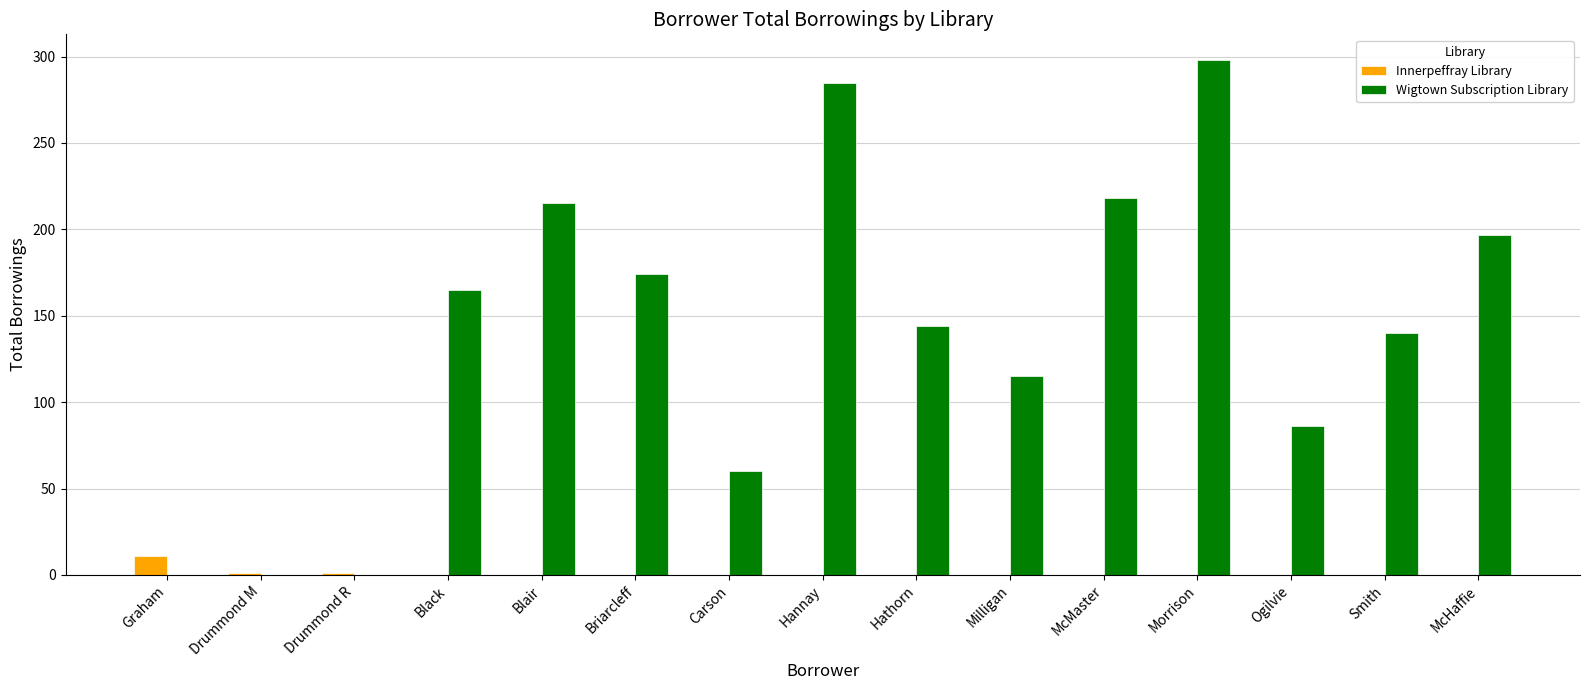

Is it true that Wigtown Subscription Library equals 107 at Drummond R?

False